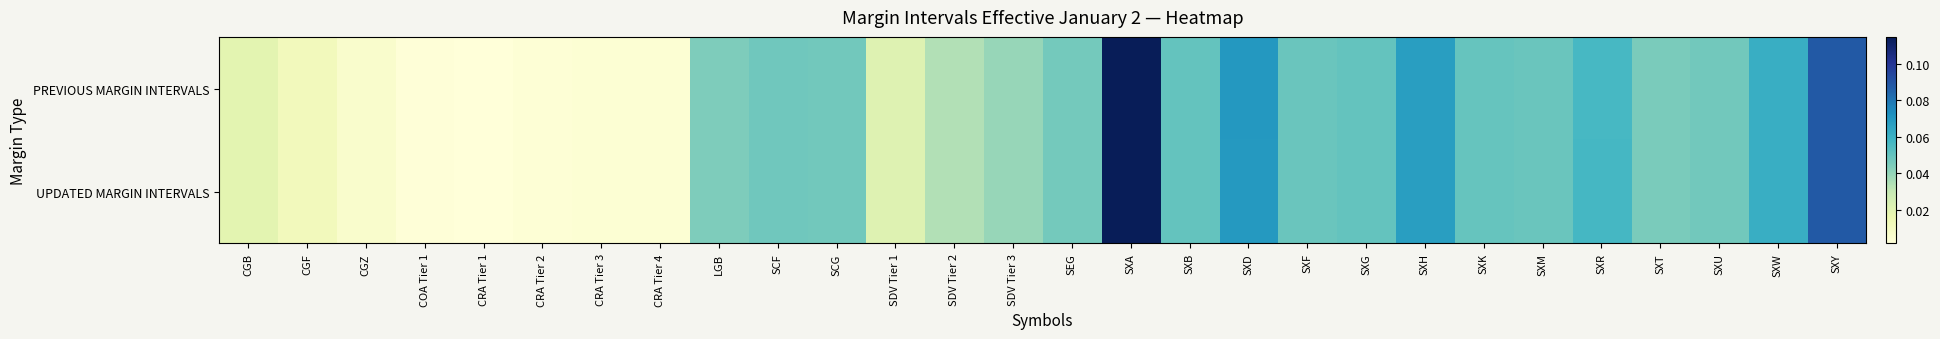

Reading left to right, list all the values displayed in this chart.

PREVIOUS MARGIN INTERVALS: CGB=0.0	CGF=0.0	CGZ=0.0	COA Tier 1=0.0	CRA Tier 1=0.0	CRA Tier 2=0.0	CRA Tier 3=0.0	CRA Tier 4=0.0	LGB=0.0	SCF=0.0	SCG=0.0	SDV Tier 1=0.0	SDV Tier 2=0.0	SDV Tier 3=0.0	SEG=0.0	SXA=0.1	SXB=0.1	SXD=0.1	SXF=0.0	SXG=0.0	SXH=0.1	SXK=0.0	SXM=0.0	SXR=0.1	SXT=0.0	SXU=0.0	SXW=0.1	SXY=0.1
UPDATED MARGIN INTERVALS: CGB=0.0	CGF=0.0	CGZ=0.0	COA Tier 1=0.0	CRA Tier 1=0.0	CRA Tier 2=0.0	CRA Tier 3=0.0	CRA Tier 4=0.0	LGB=0.0	SCF=0.0	SCG=0.0	SDV Tier 1=0.0	SDV Tier 2=0.0	SDV Tier 3=0.0	SEG=0.0	SXA=0.1	SXB=0.1	SXD=0.1	SXF=0.0	SXG=0.0	SXH=0.1	SXK=0.0	SXM=0.0	SXR=0.1	SXT=0.0	SXU=0.0	SXW=0.1	SXY=0.1